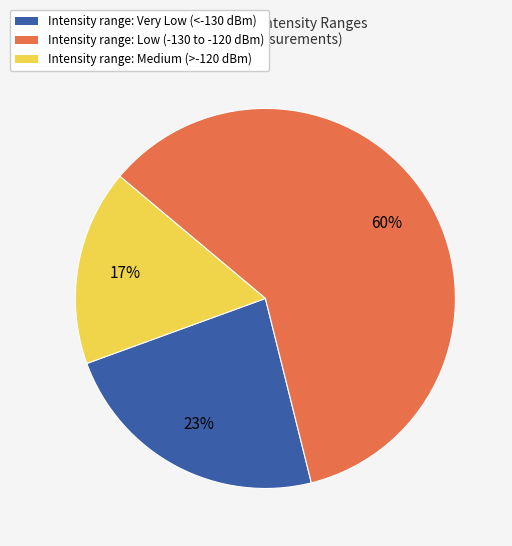

Does any single category account for the majority?

Yes